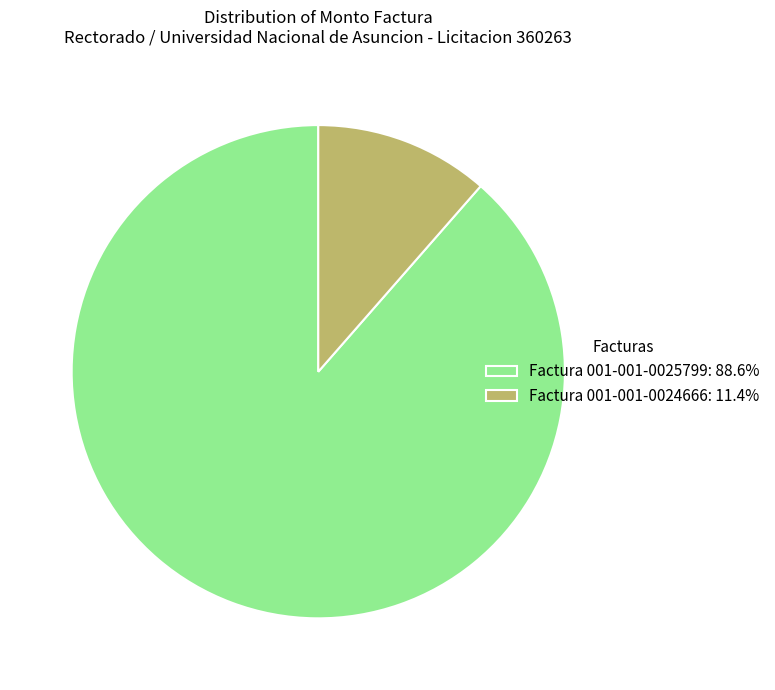

What is the ratio of the value at Factura 001-001-0024666 to the value at Factura 001-001-0025799?

0.1